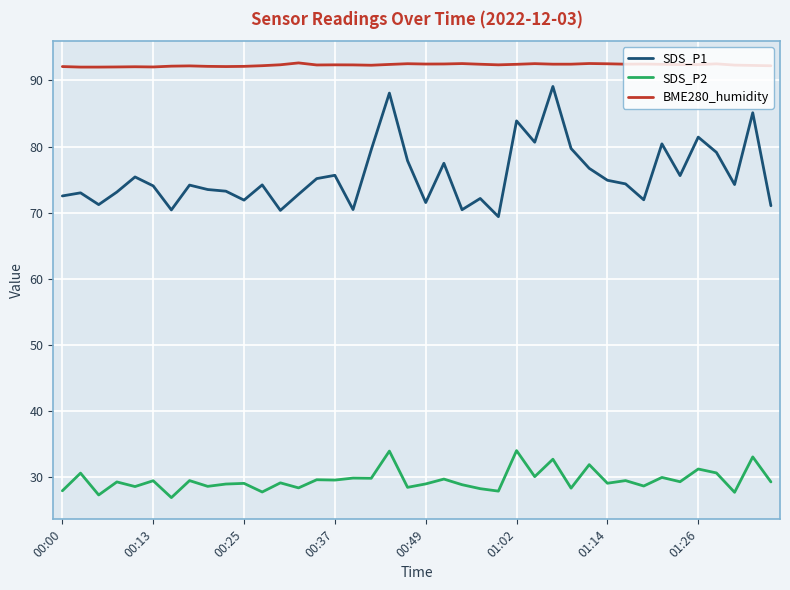

In SDS_P1, how many points are lower than both neighbors (excluding endpoints)?

12